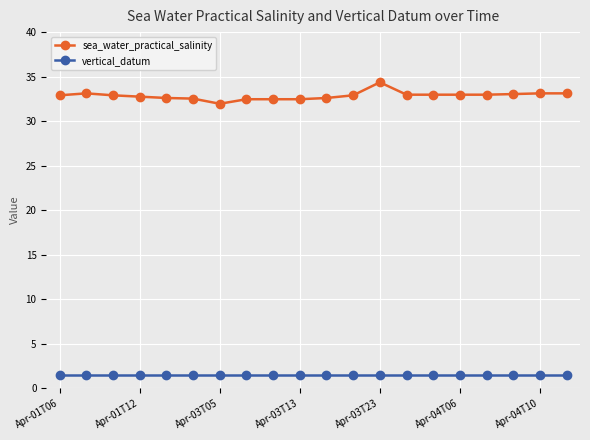

Rank the series by their average value, from lowest to highest.

vertical_datum, sea_water_practical_salinity